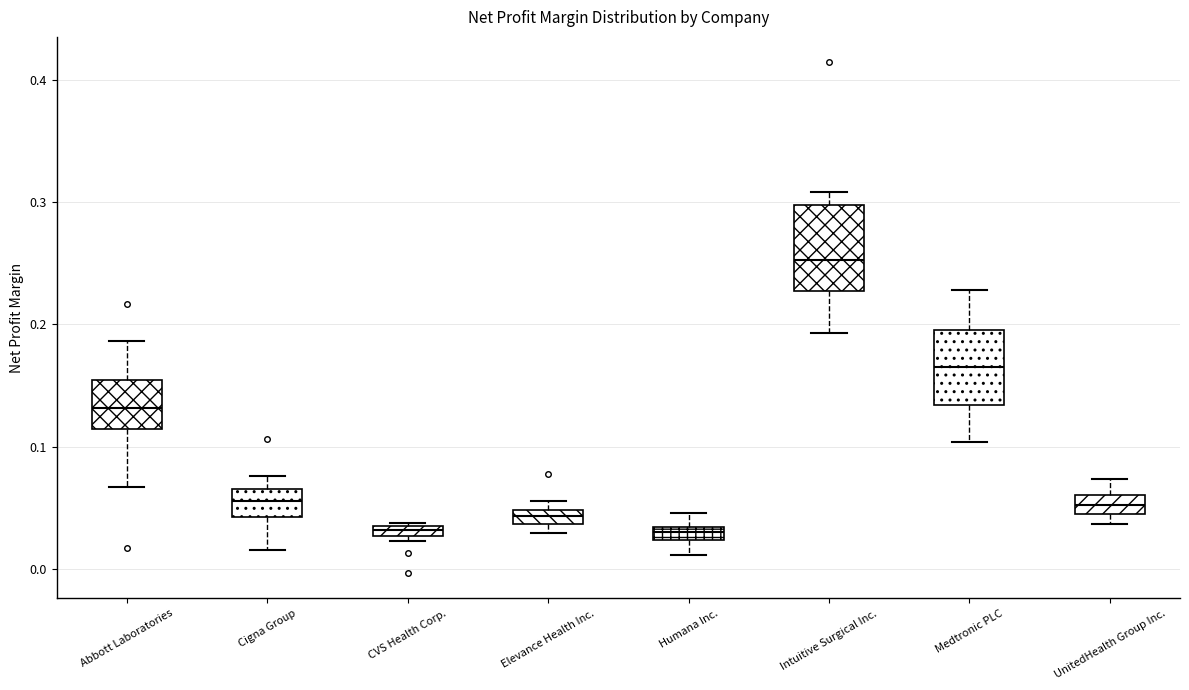

Where is the upper edge of the box for Medtronic PLC on the y-axis? The values are not printed on the chart, so give them approximately, as read against the axis.

0.20